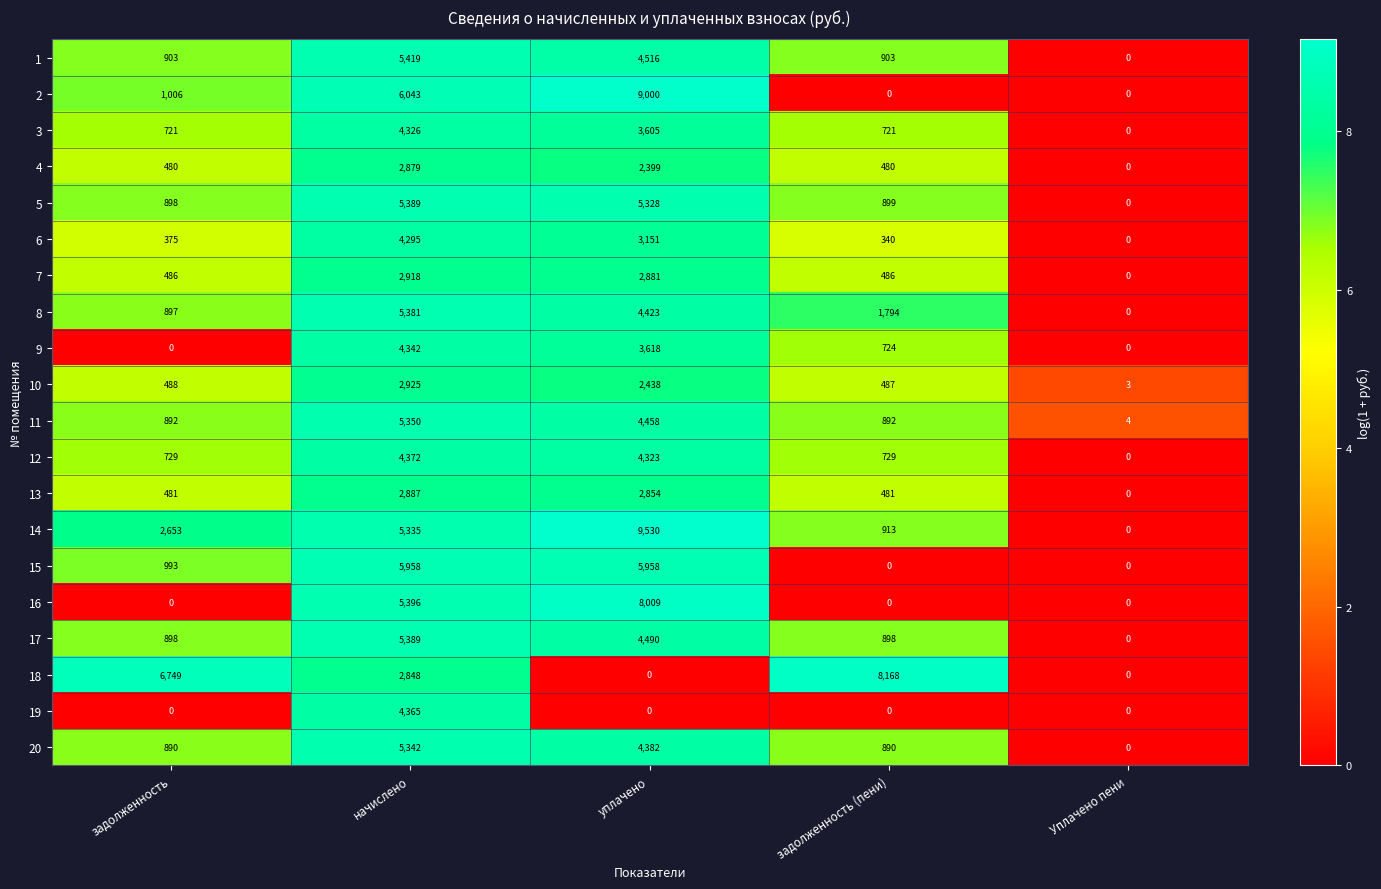

At how many categories does at least one series exceed 5?

4